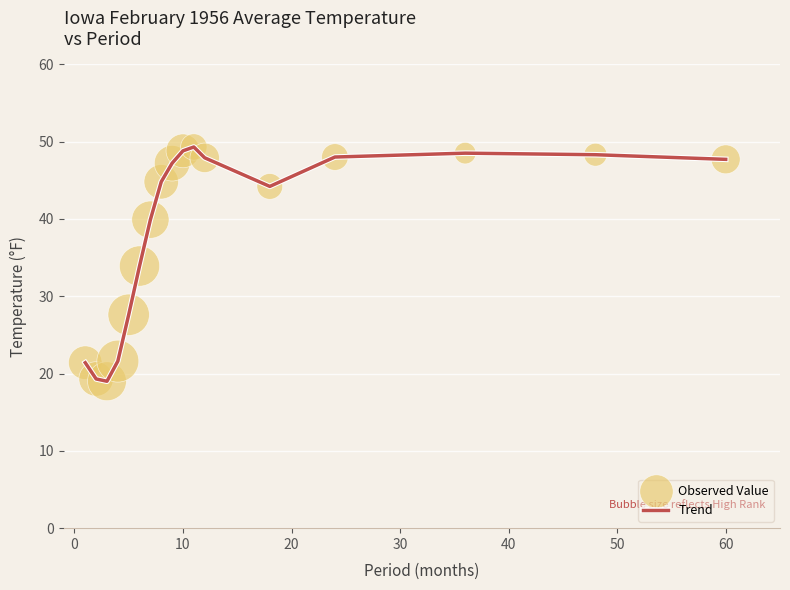

What is the maximum value shown in the chart?

49.3